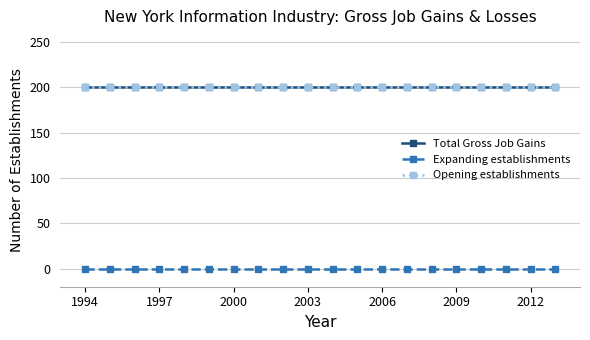

True or false: Total Gross Job Gains and Expanding establishments cross at least once.

False